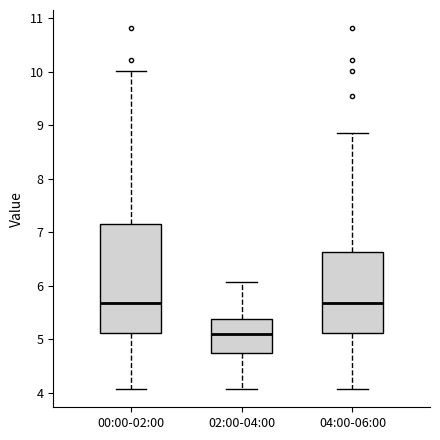

Which box has the lowest median line?

02:00-04:00